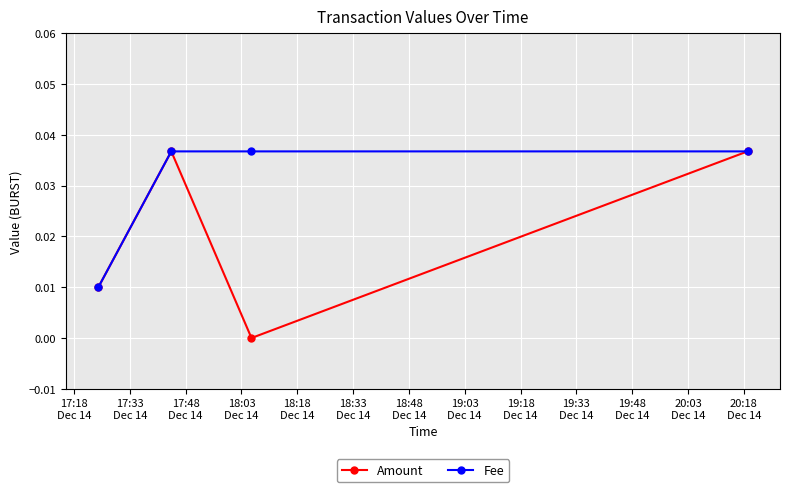

True or false: Fee has more than 2 points higher than both neighbors.

False